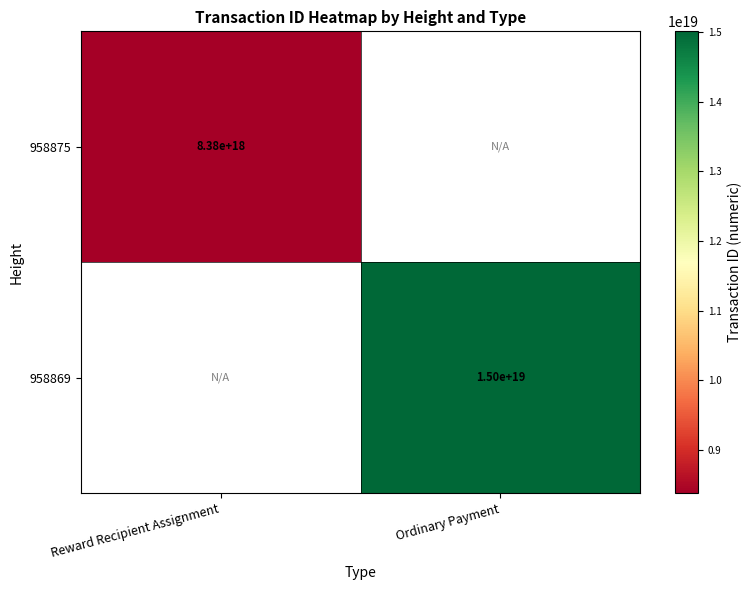

Is it true that 958875 equals 5778868176719979520 at Reward Recipient Assignment?

False